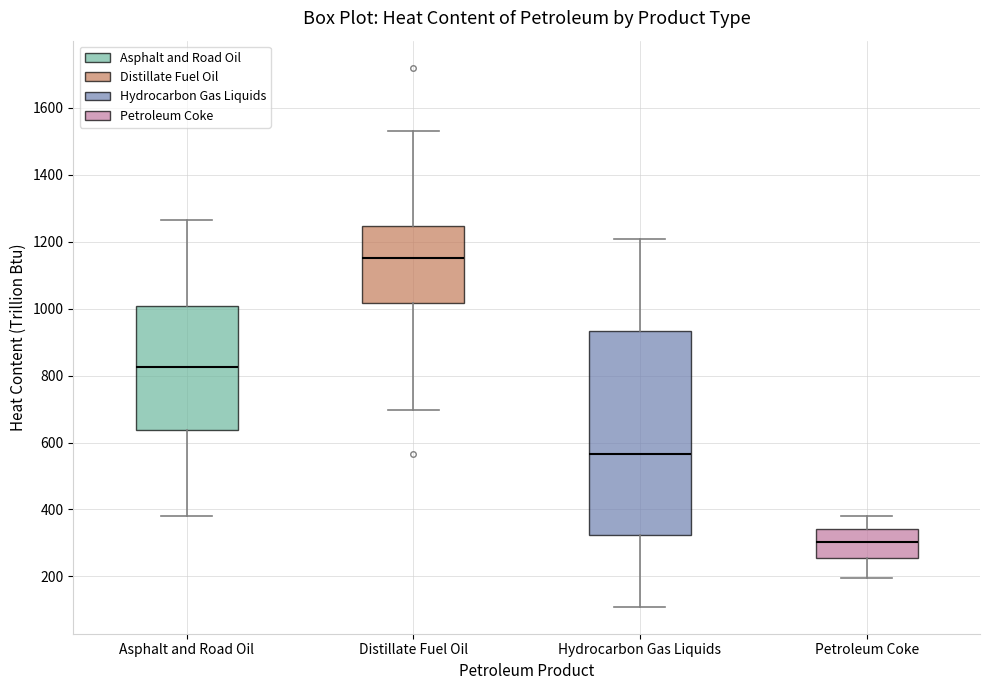

Comparing the boxes themselves (not the whiskers), which one is the tallest?

Hydrocarbon Gas Liquids